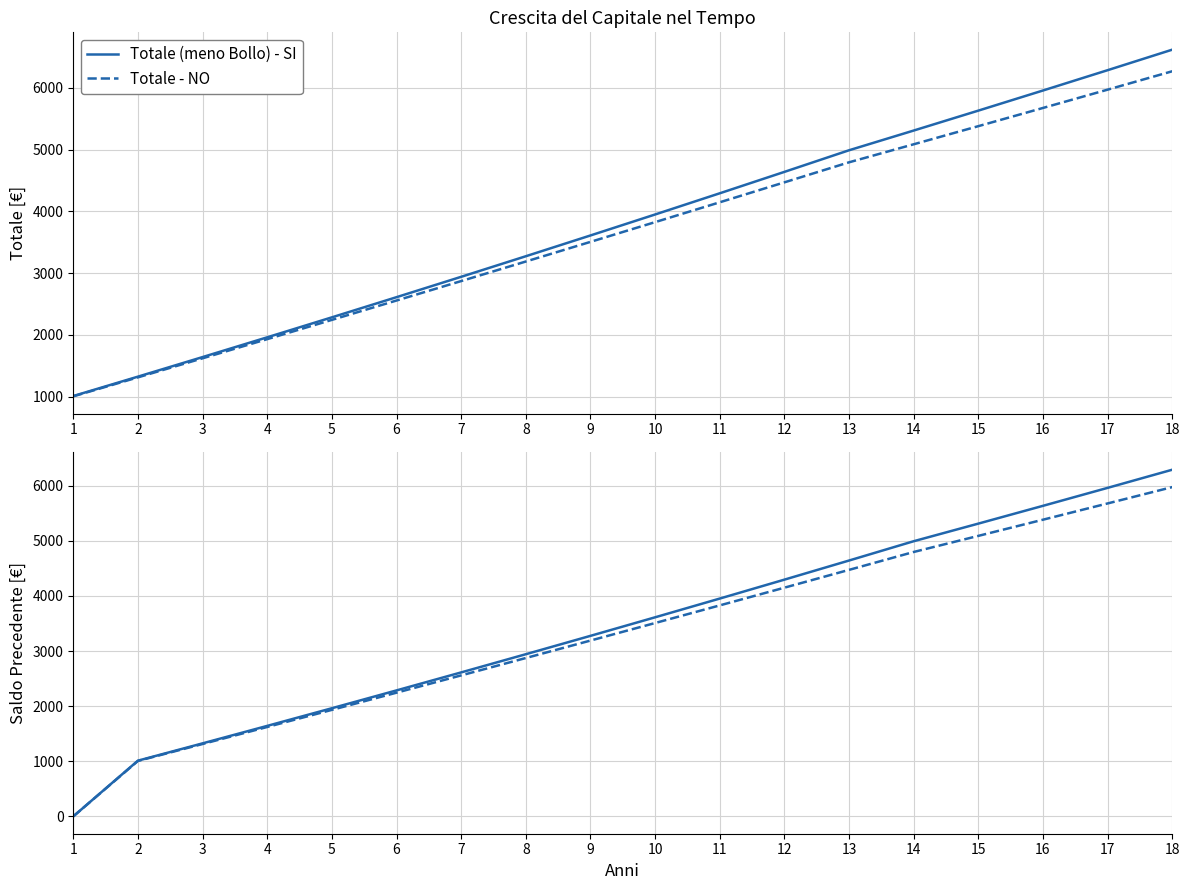

The value of Totale (meno Bollo) - SI at 9 is 3611.2. True or false?

True